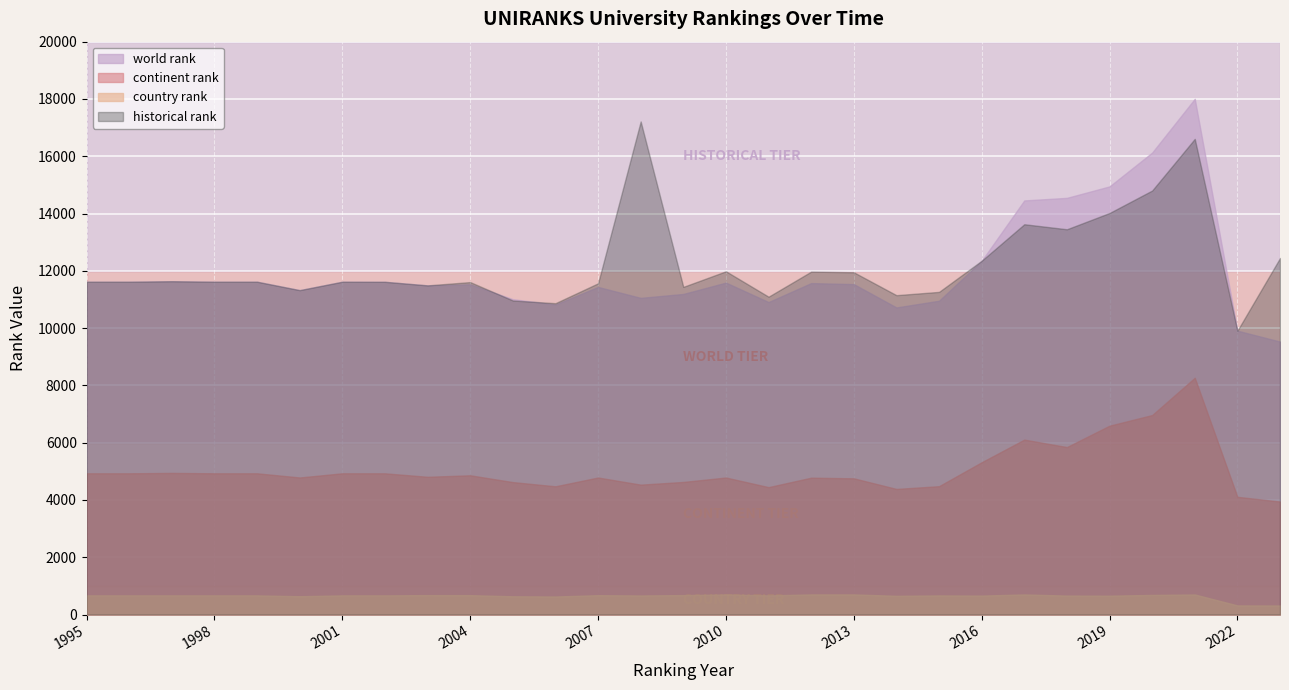

Where does the world rank series first go above 11571?

1995